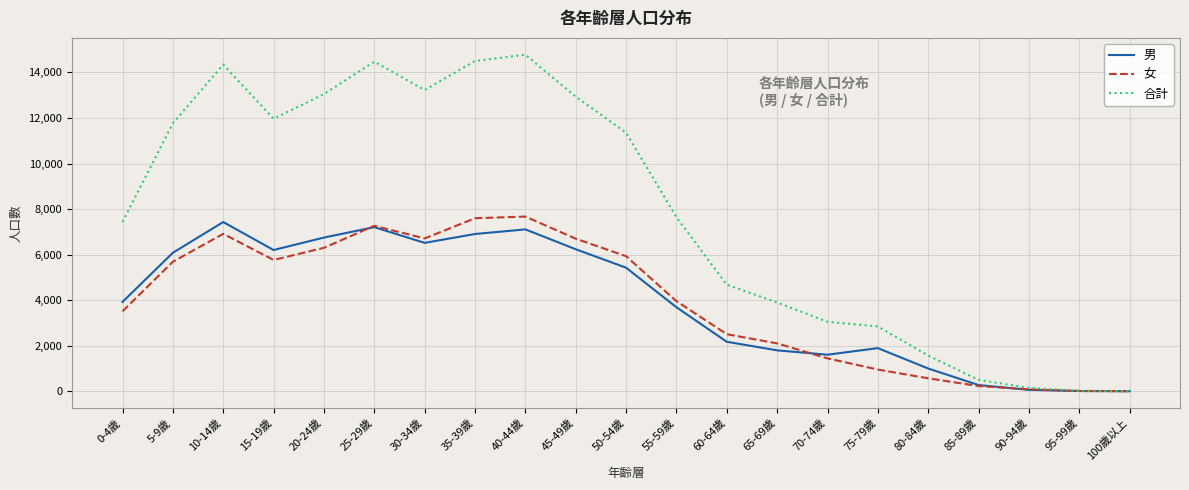

At which label does 合計 reach its peak?

40-44歲